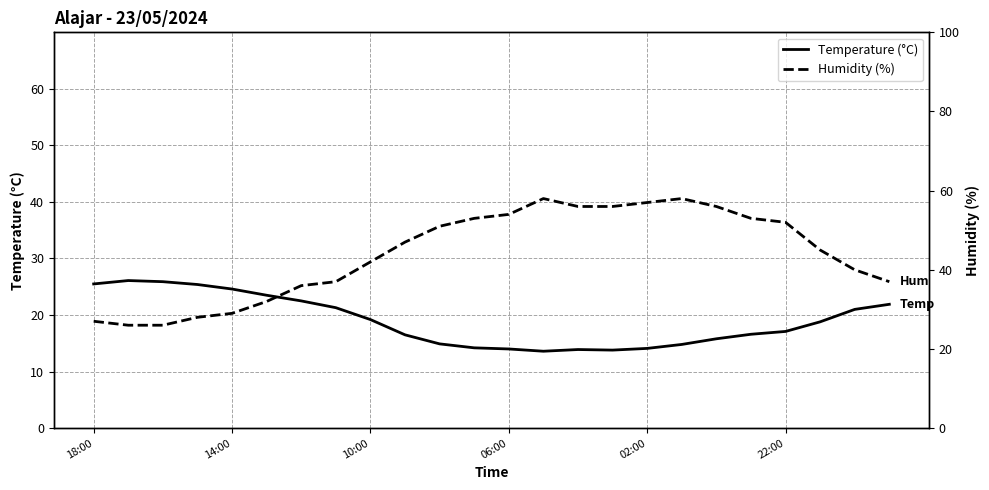

In Humidity (%), how many points are higher than both neighbors (excluding endpoints)?

2